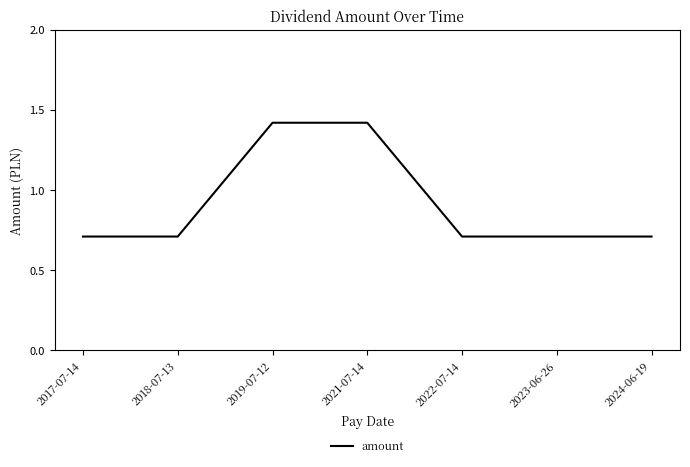

How many values are between 0 and 1?

5